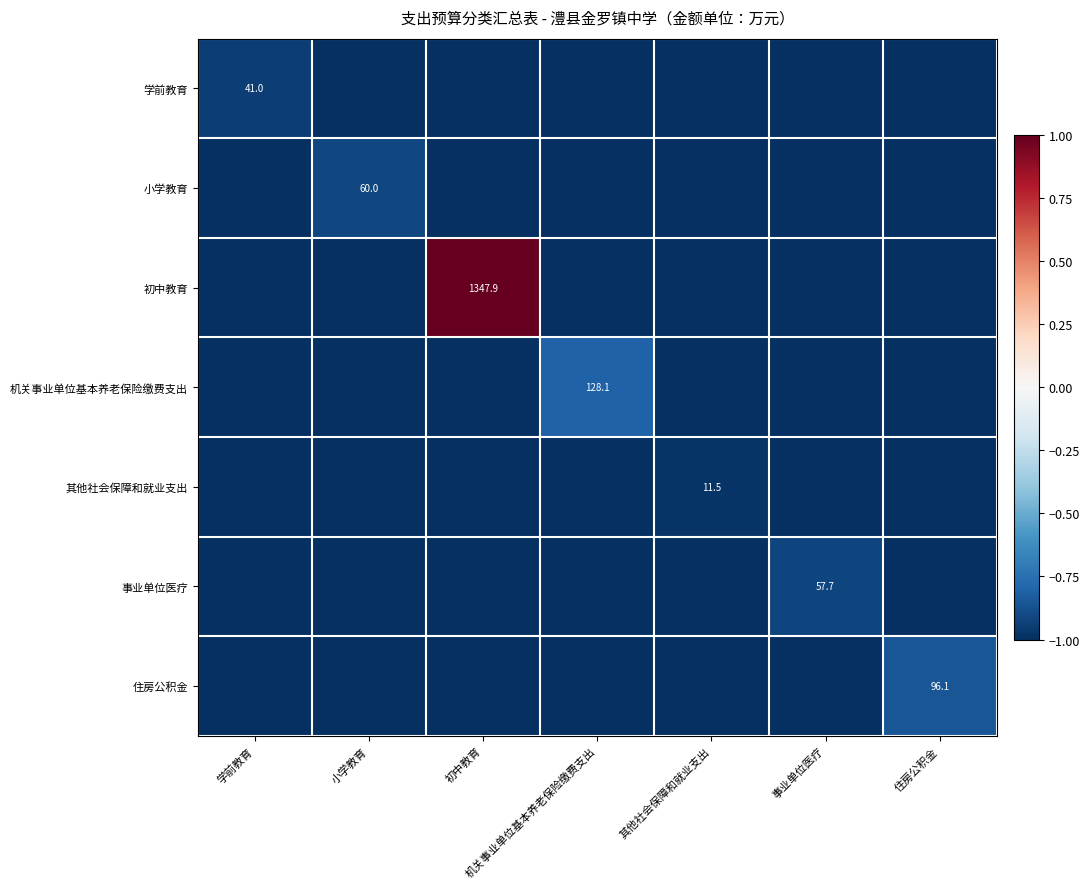

Count the number of categories in the chart.

7